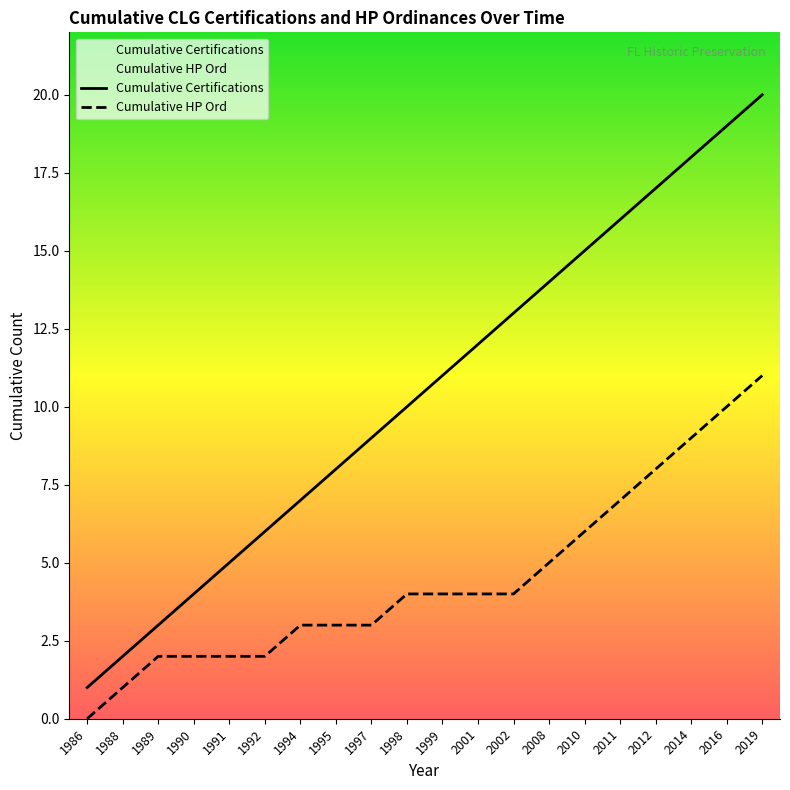

True or false: Cumulative Certifications has a value of 23 at 2008.

False